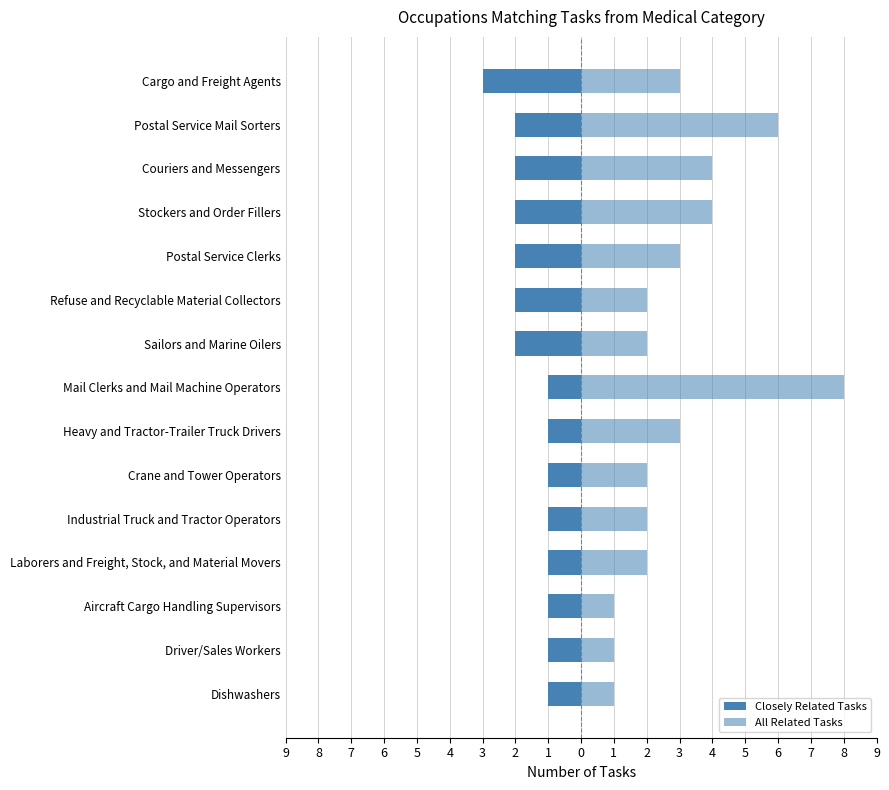

What is the total value across all series at 2?

7